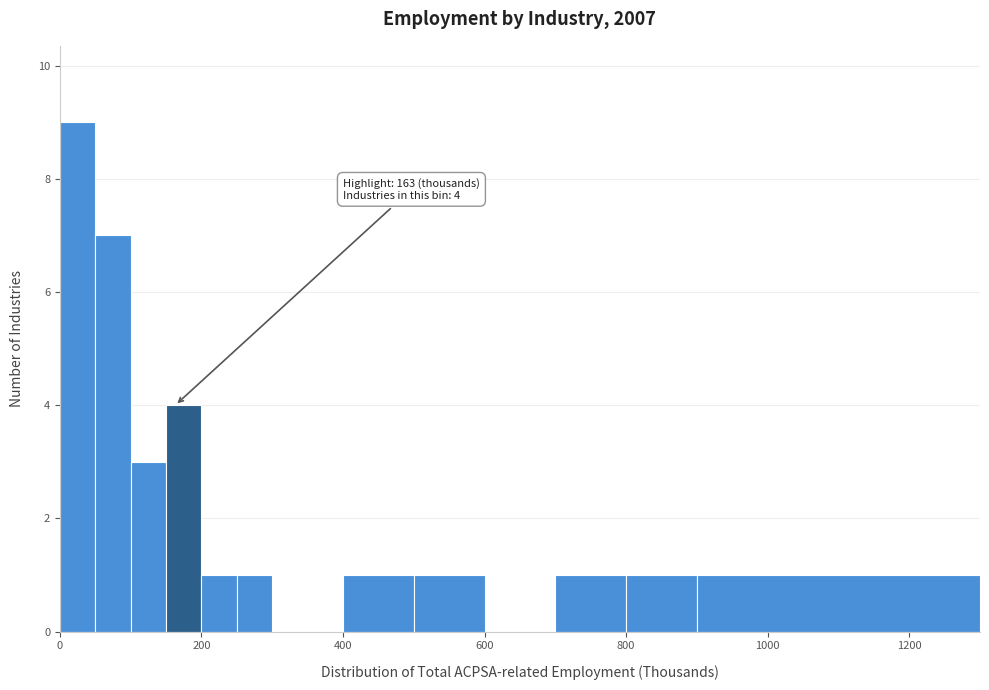

Around what value on the x-axis is the tallest bar? Give the approximate position of its centre, as read against the axis.

20